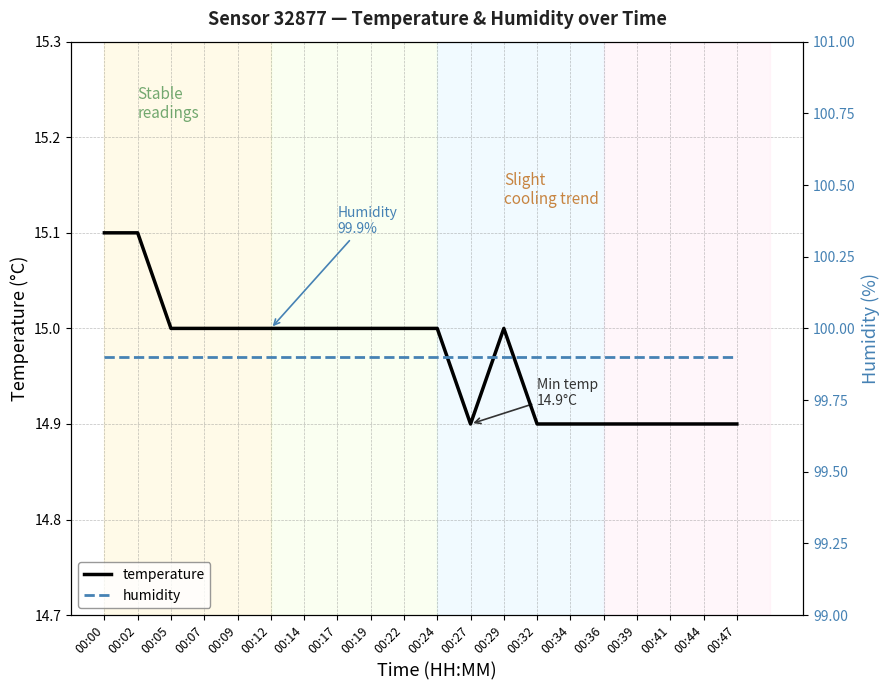

Which label corresponds to the smallest value in the chart?

00:27